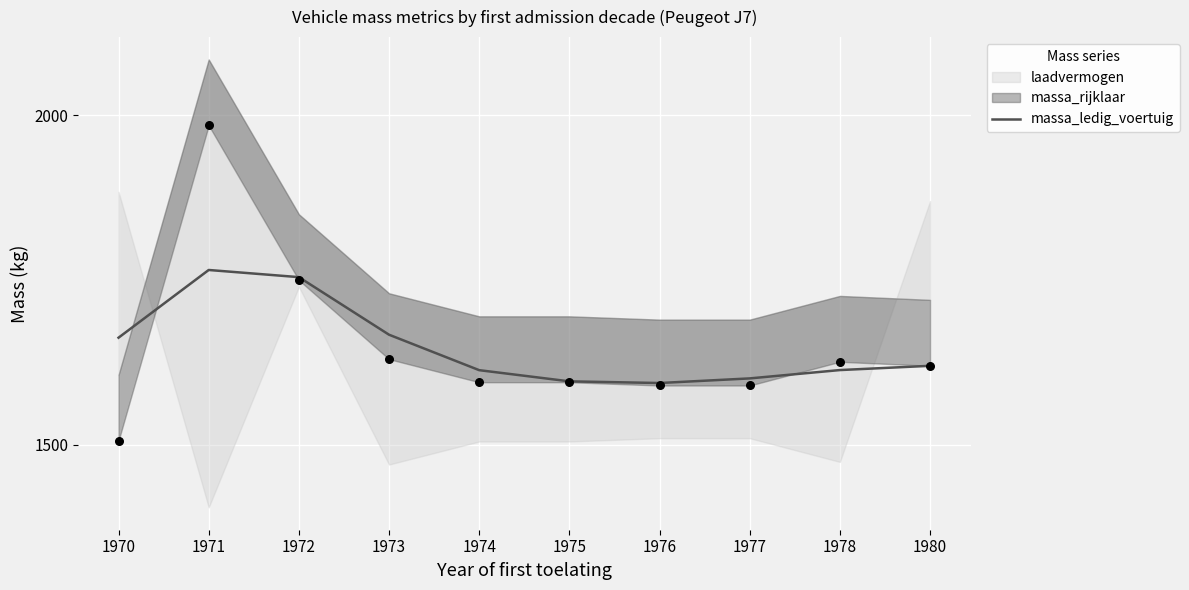

What is the change in value from 1972 to 1980?

-134.6